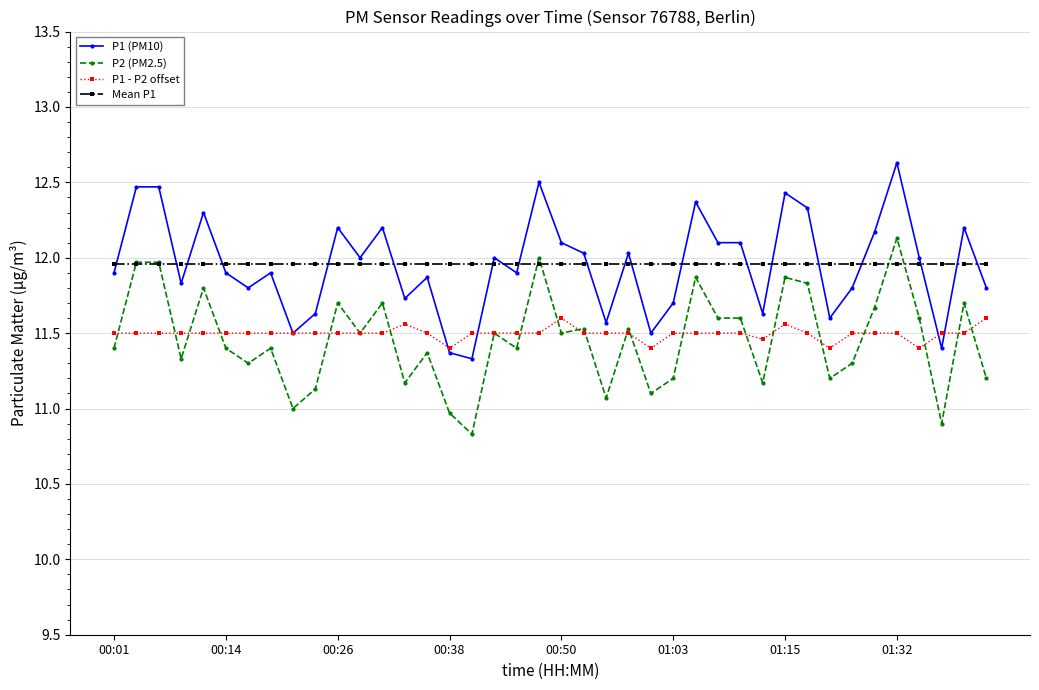

Count the number of categories in the chart.

40